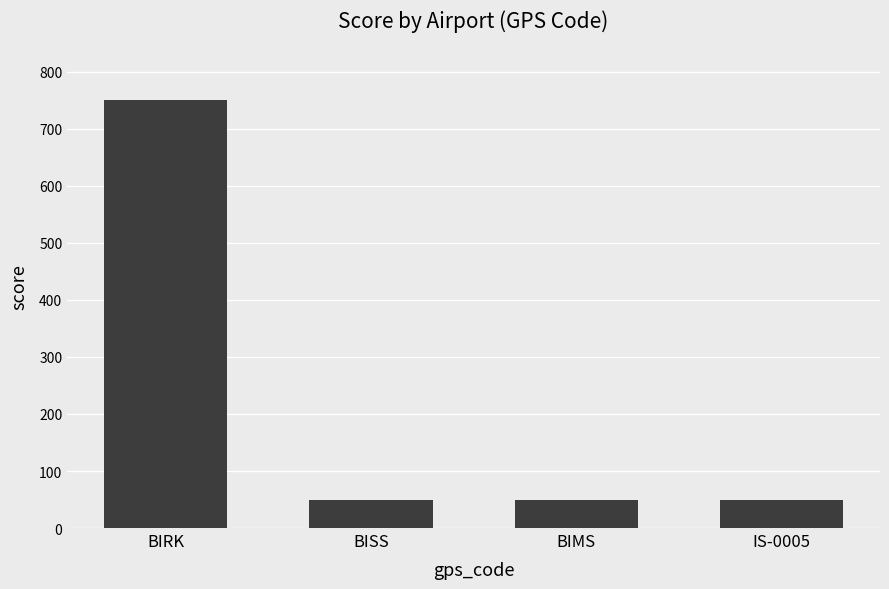

What is the maximum value shown in the chart?

750